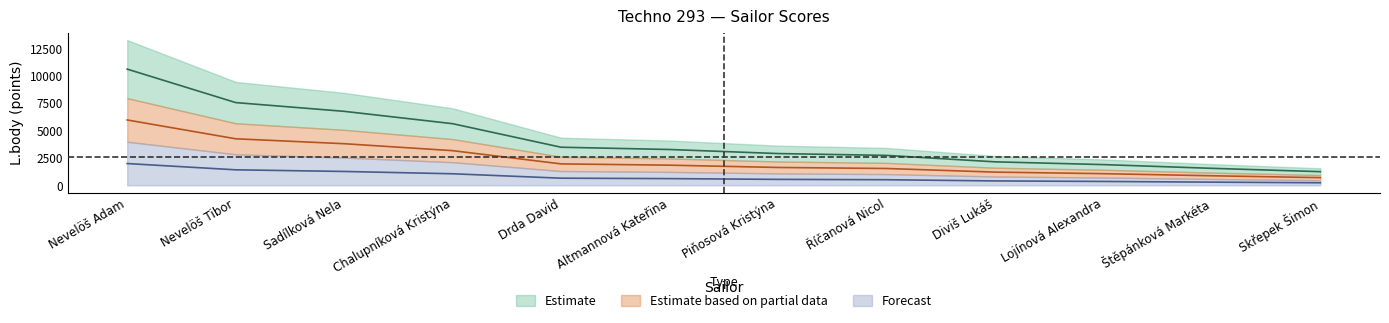

Which has a higher value, Piňosová Kristýna or Diviš Lukáš?

Piňosová Kristýna